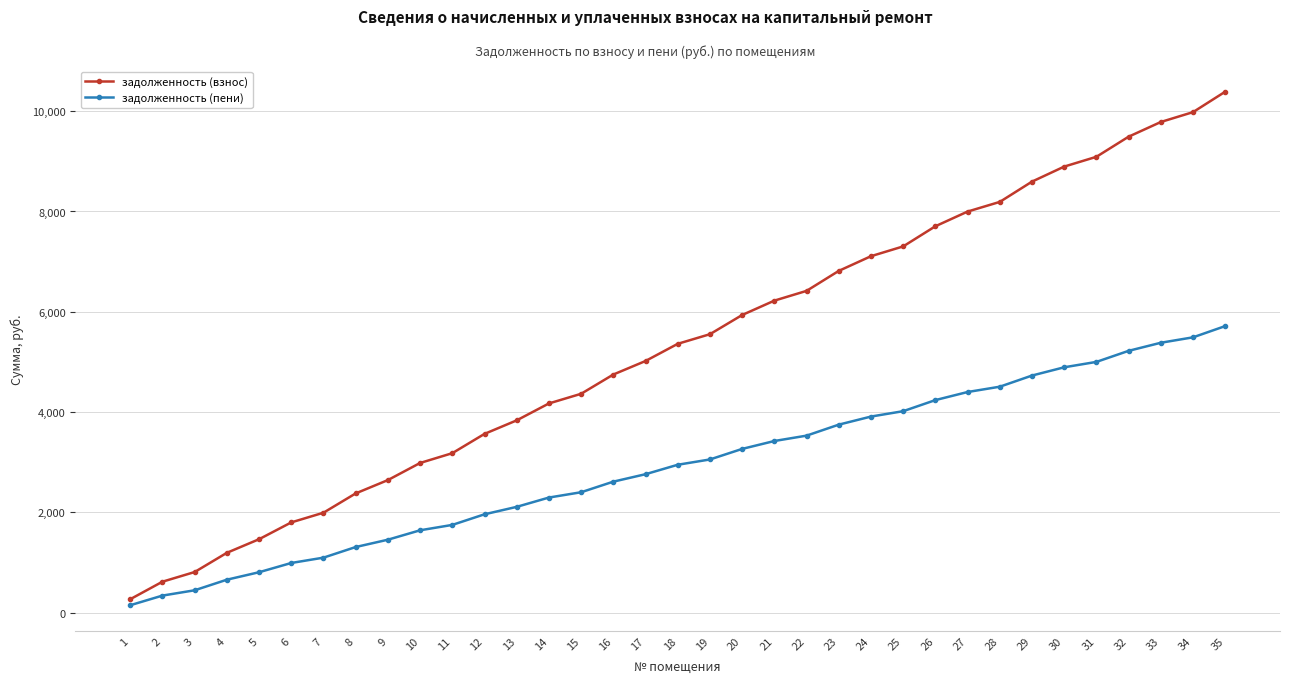

True or false: задолженность (взнос) and задолженность (пени) intersect in this chart.

False